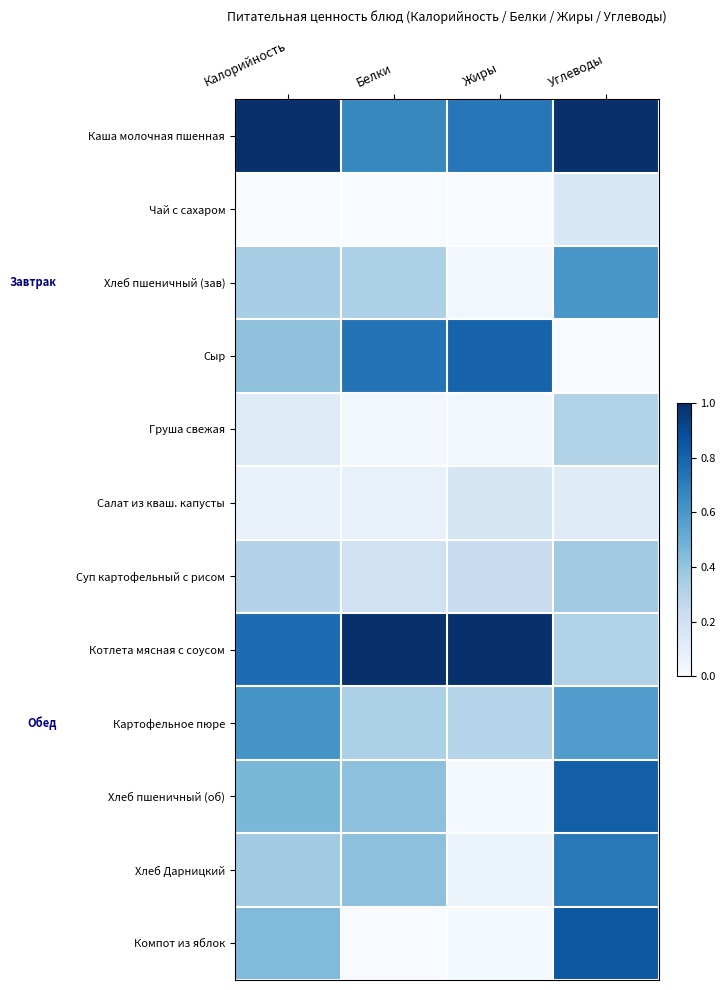

What is the spread (max minus min) of values at Жиры?

1.0